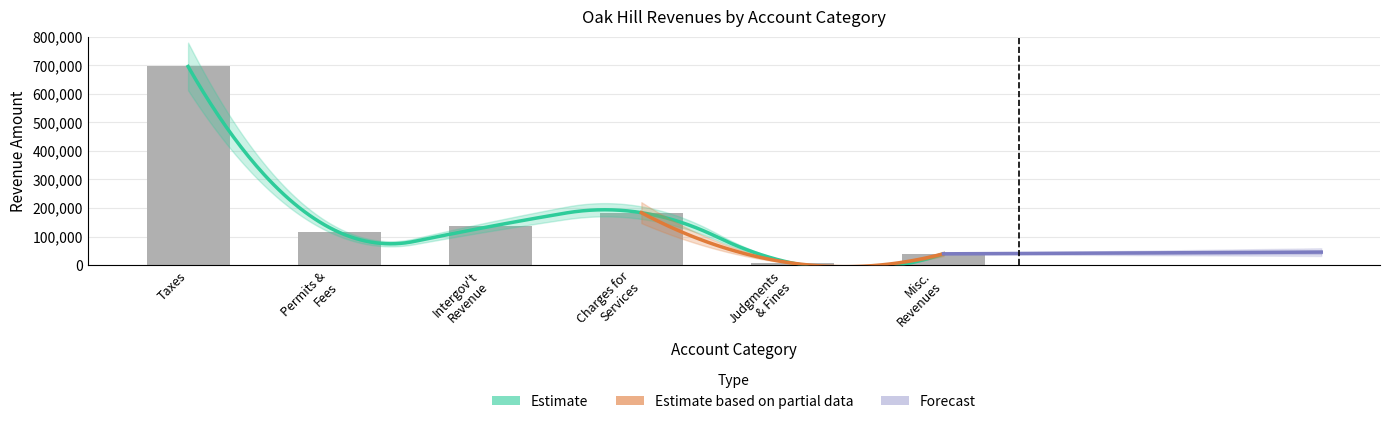

The General series shows 174423 at Permits, Fees, and Special Assessments. True or false?

False